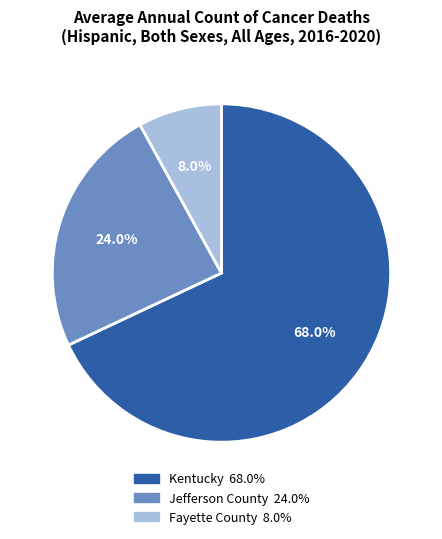

Count the number of slices in the pie.

3